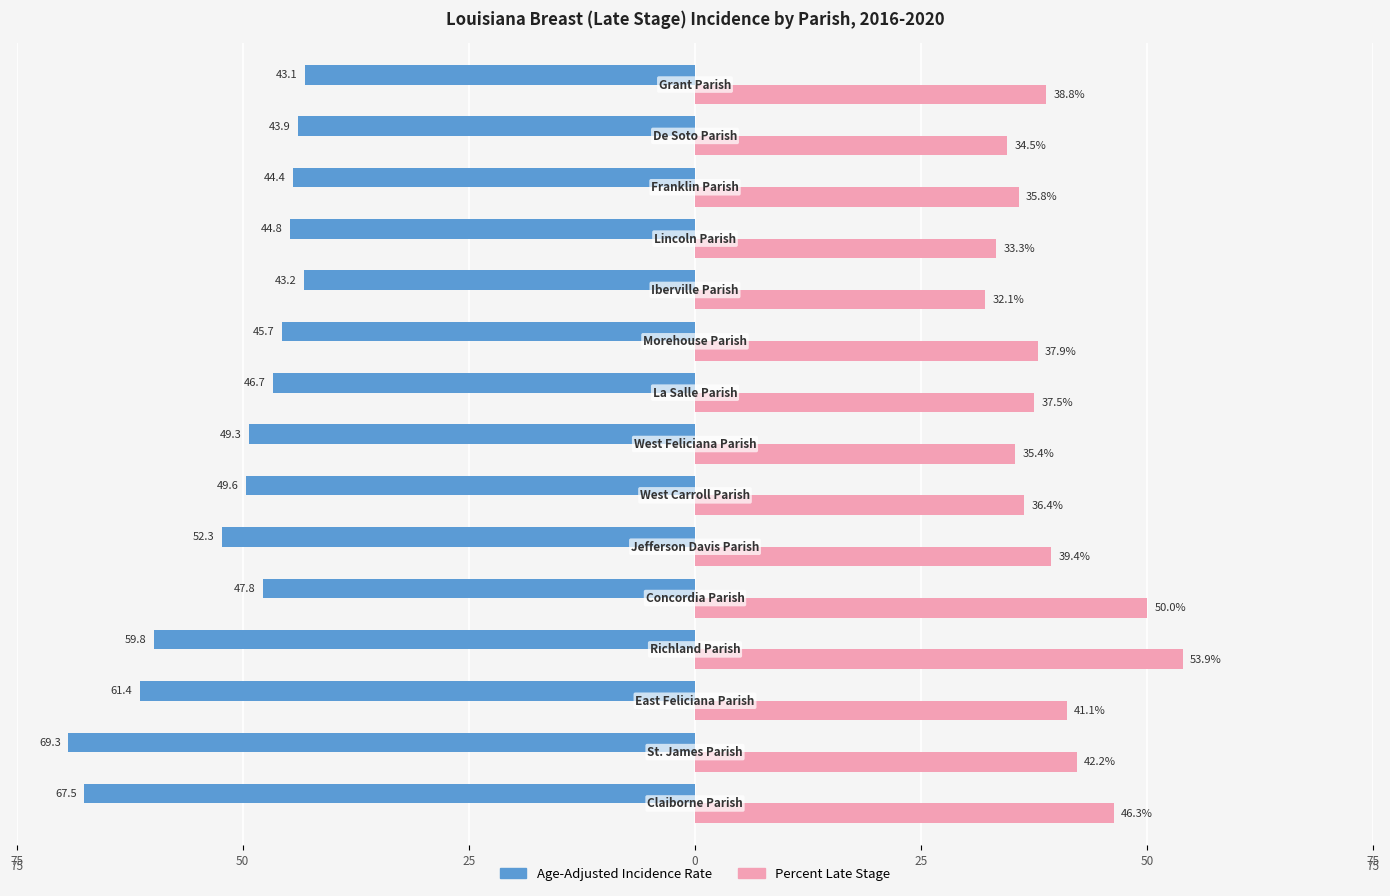

What are all the series names shown in the legend?

Age-Adjusted Incidence Rate, Percent Late Stage